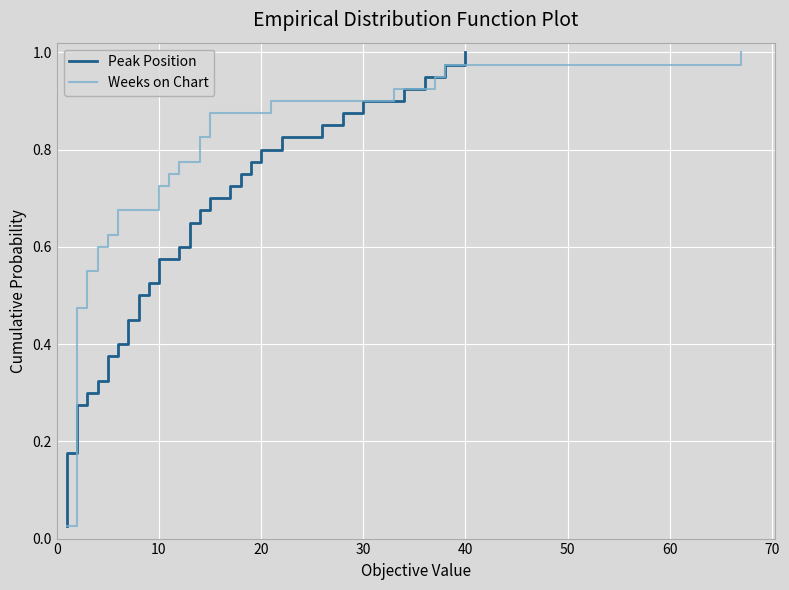

How many lines are shown in the chart?

2